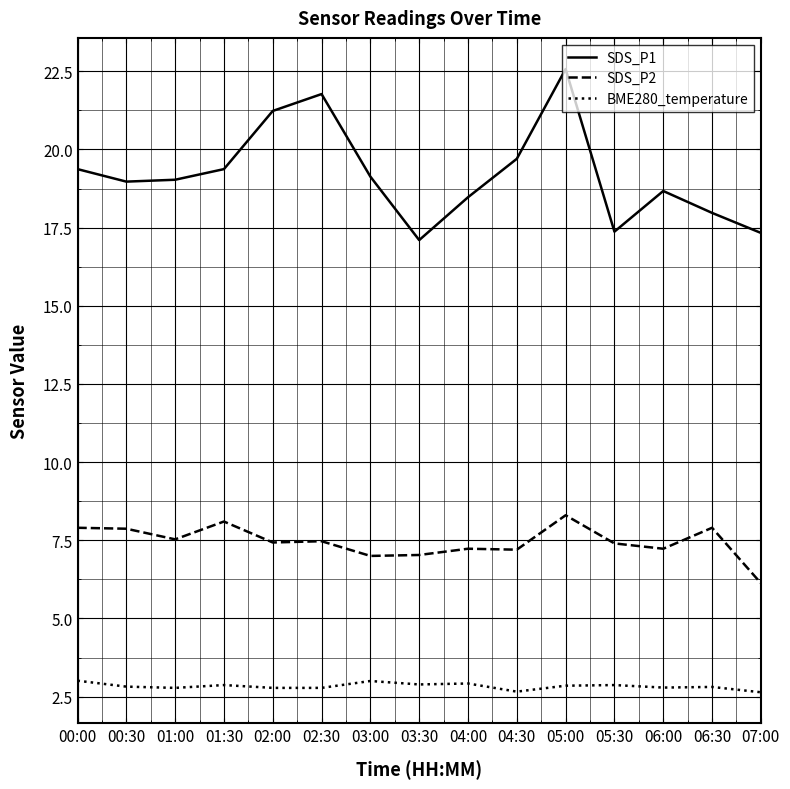

Does the chart display data point markers on the line(s)?

No